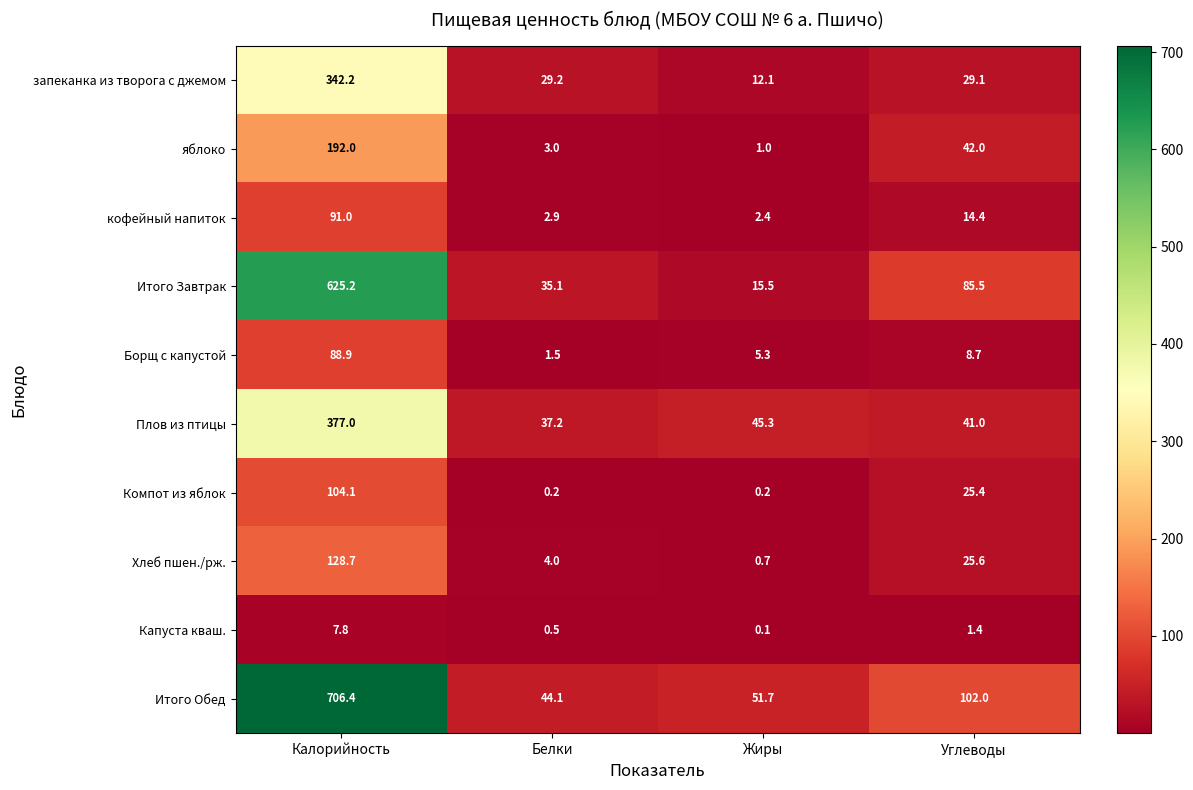

What is the sum of the Компот из яблок values at Калорийность and Углеводы?

129.5